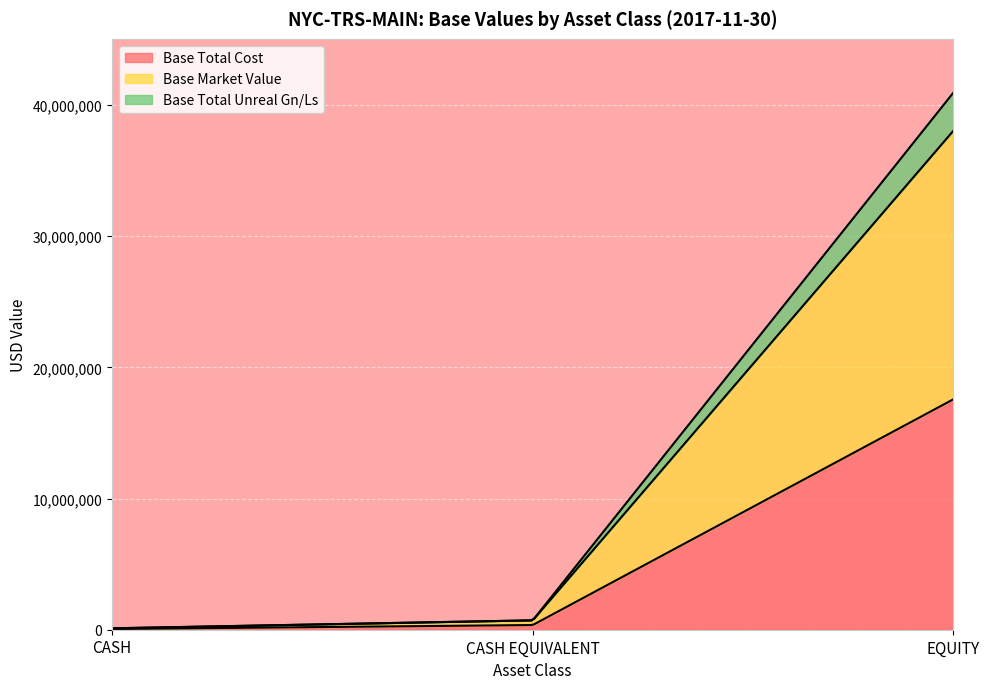

How many lines are shown in the chart?

3